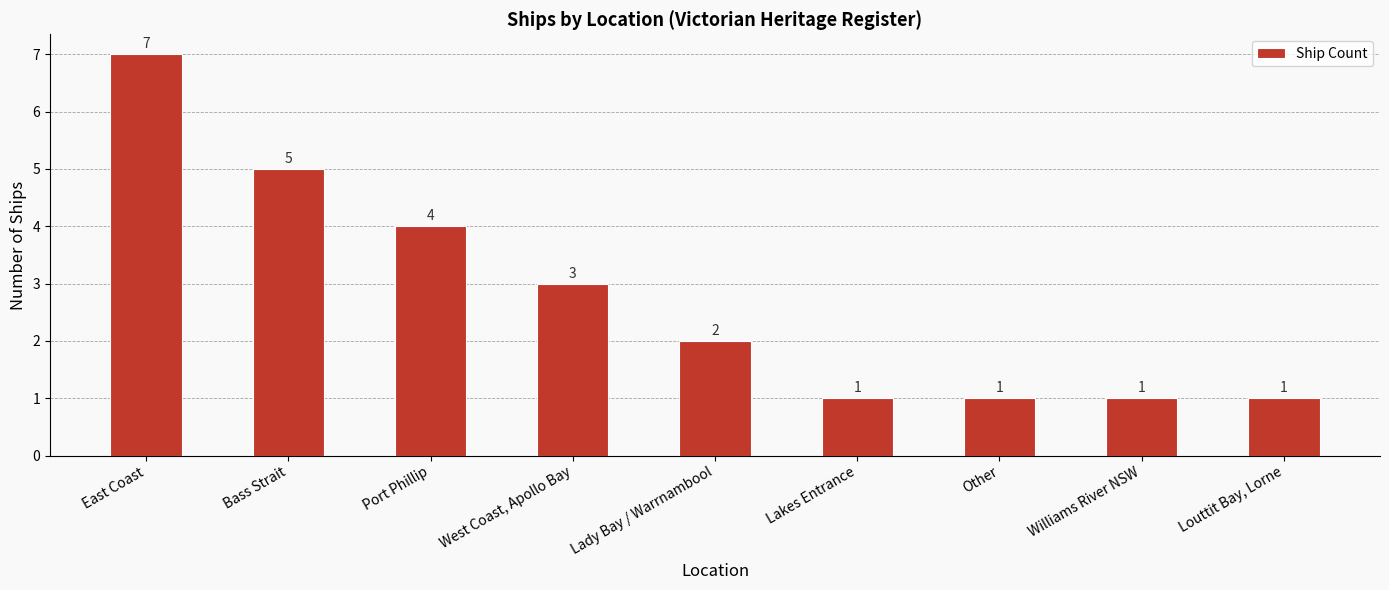

The chart shows a value of 1 at West Coast, Apollo Bay. True or false?

False